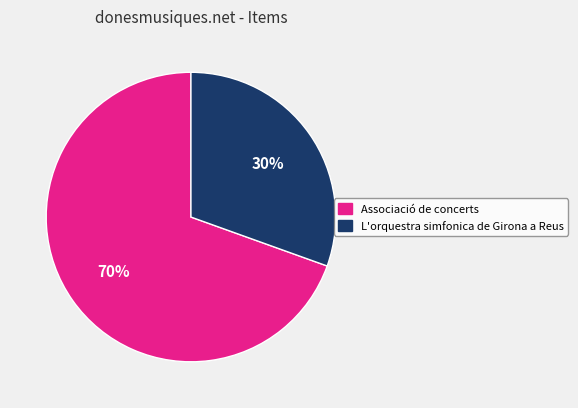

Combined, do L'orquestra simfonica de Girona a Reus and Associació de concerts account for over 50%?

Yes